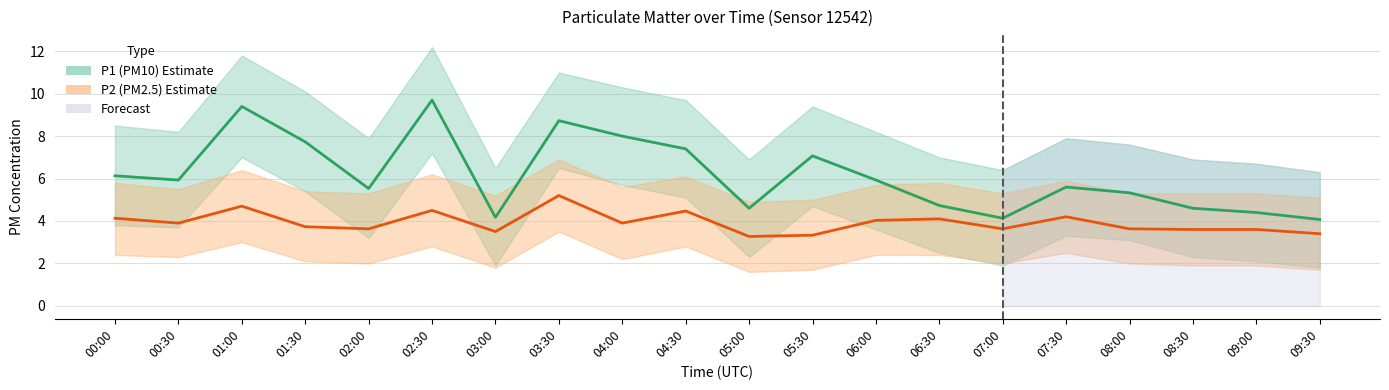

Which series has the largest total across all categories?

P1_upper